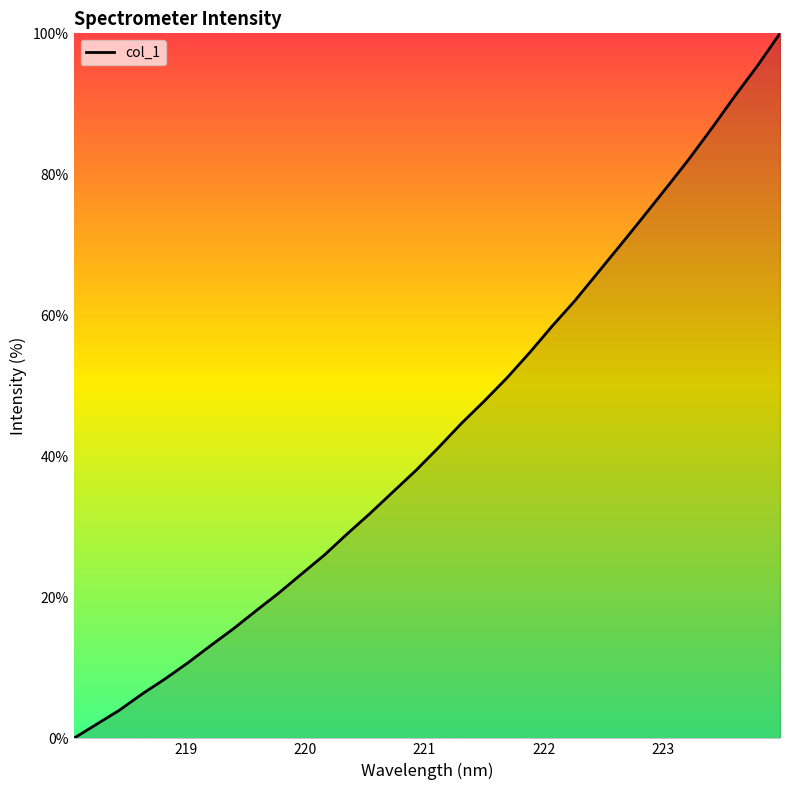

What is the difference between the maximum and minimum values?

100.0